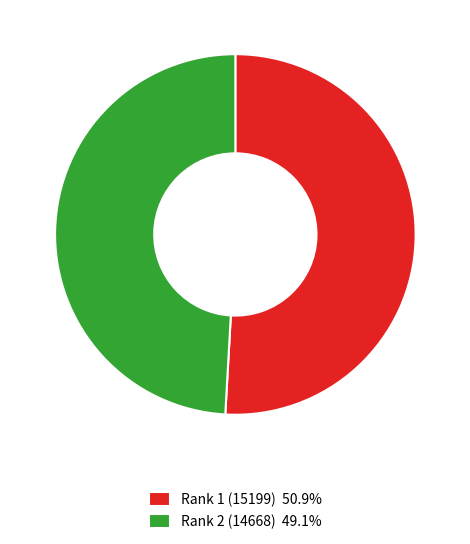

Does Rank 2 (14668) account for over 50% of the chart?

No